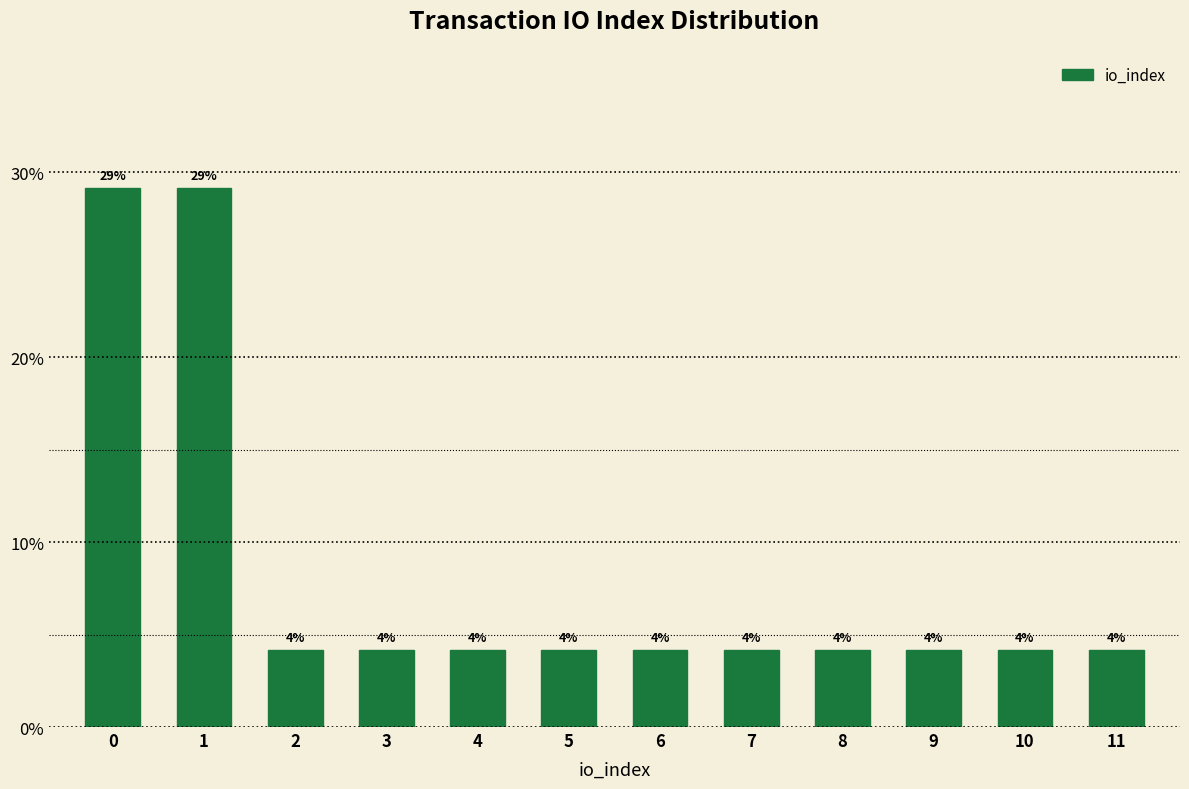

Are the bars horizontal?

No